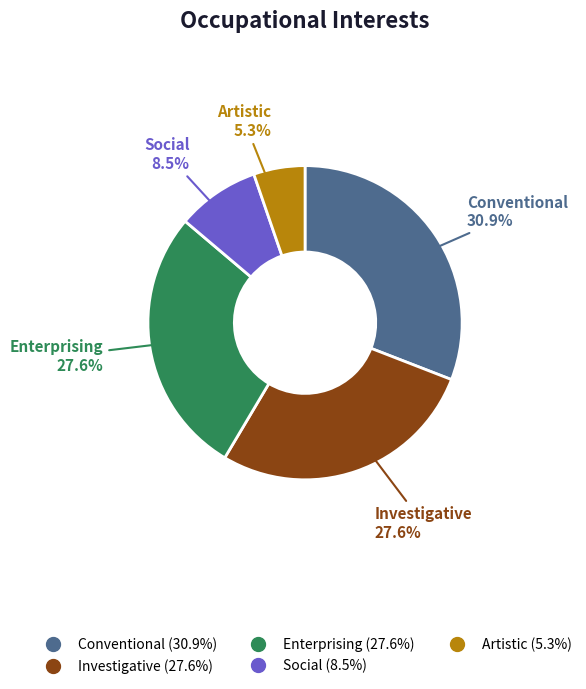

Is there a majority slice in this chart?

No